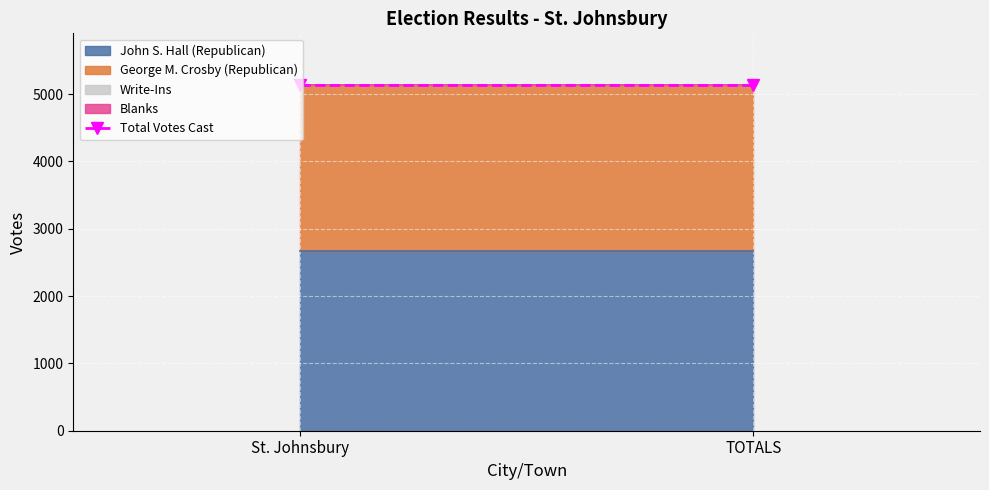

Which label corresponds to the smallest value in the chart?

St. Johnsbury